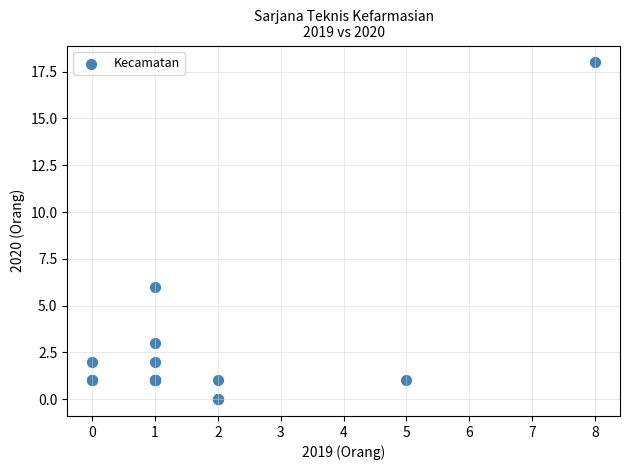

What Y value in the scatter plot is closest to 9?

6